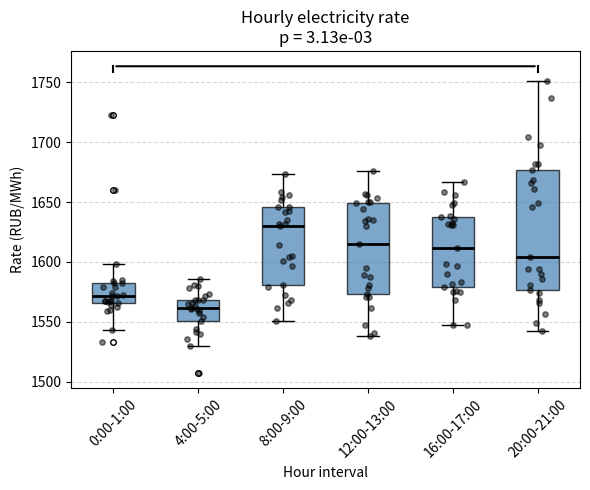

Where does the median line of the box for 20:00-21:00 sit on the y-axis? The values are not printed on the chart, so give them approximately, as read against the axis.

1605